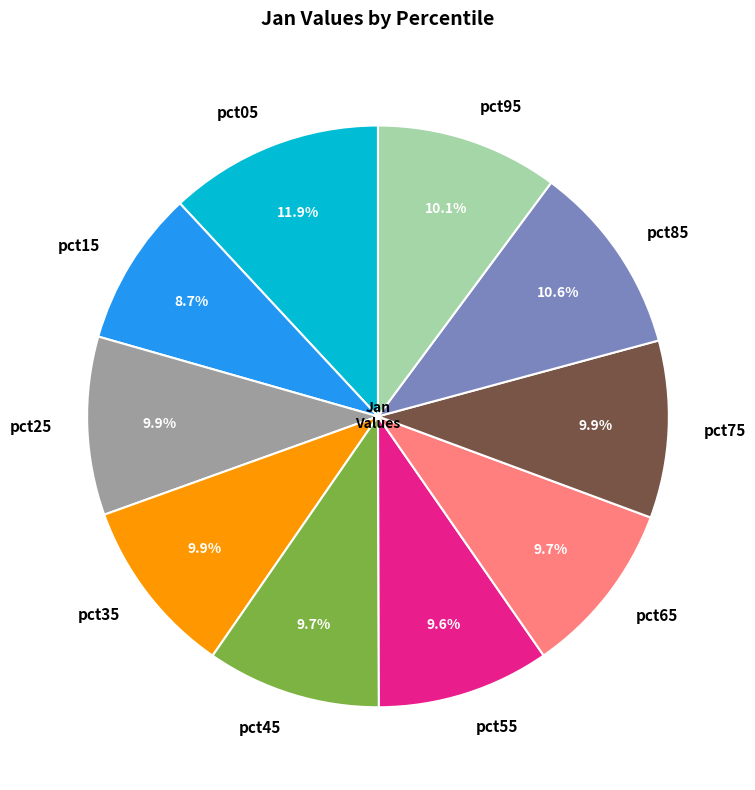

To the nearest percent, what portion does pct75 represent?

10%